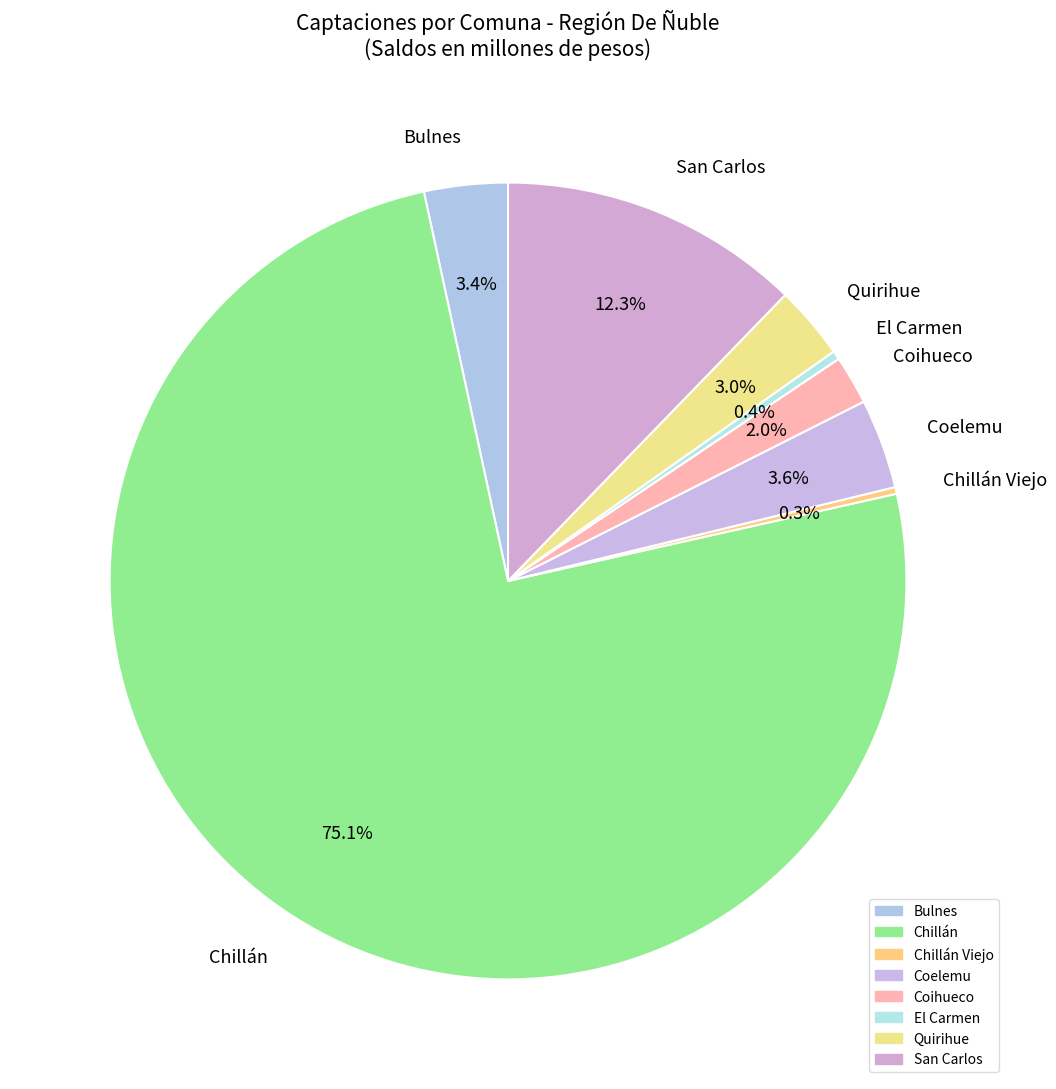

What is the majority slice?

Chillán